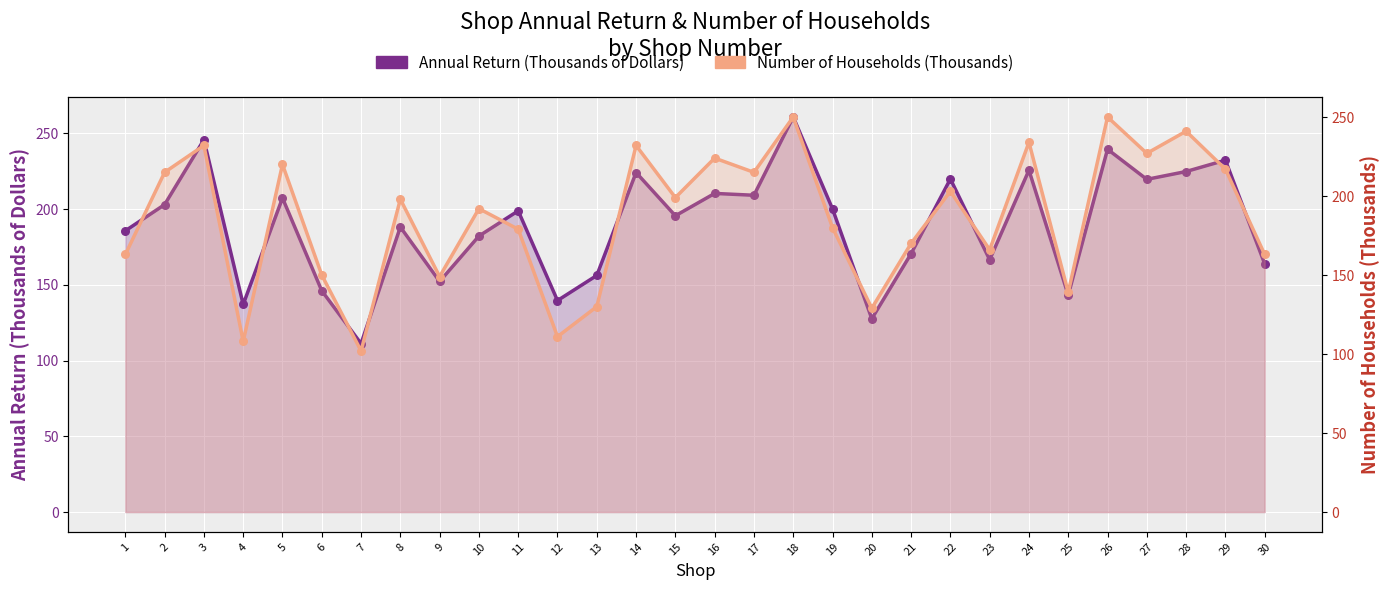

At which category is the sum across all series the highest?

18